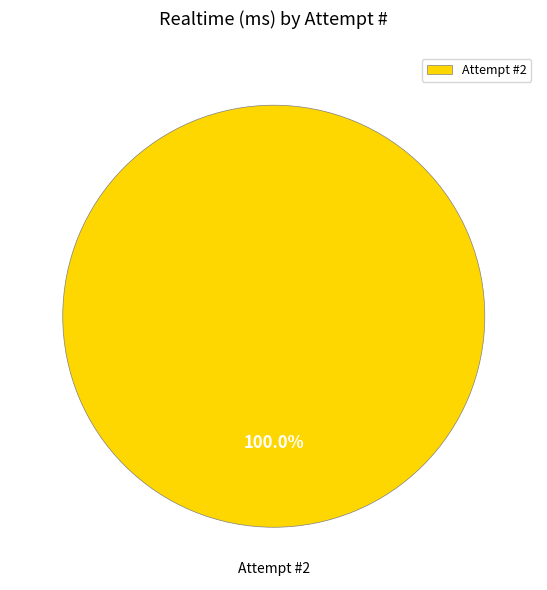

How many segments does this pie chart have?

1